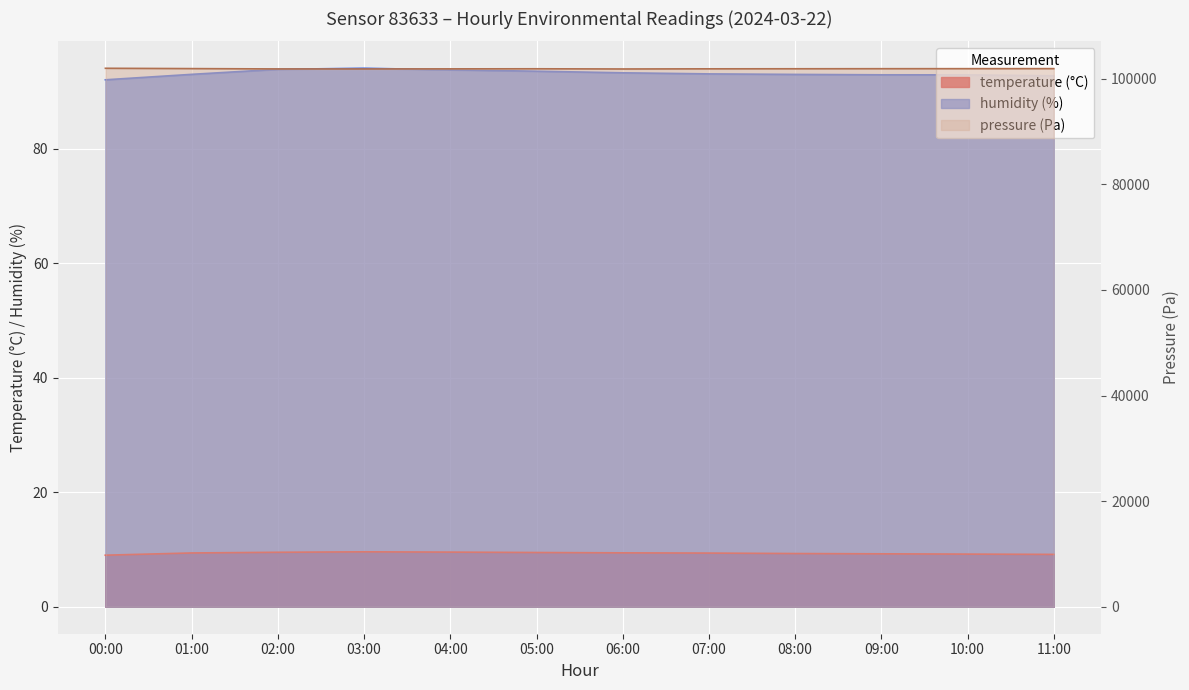

Read the humidity value at 04:00.

93.8